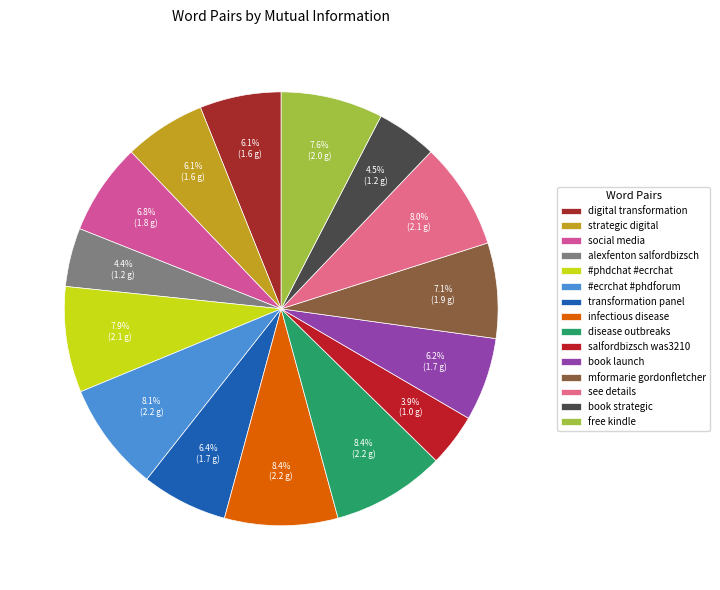

Count the number of slices in the pie.

15